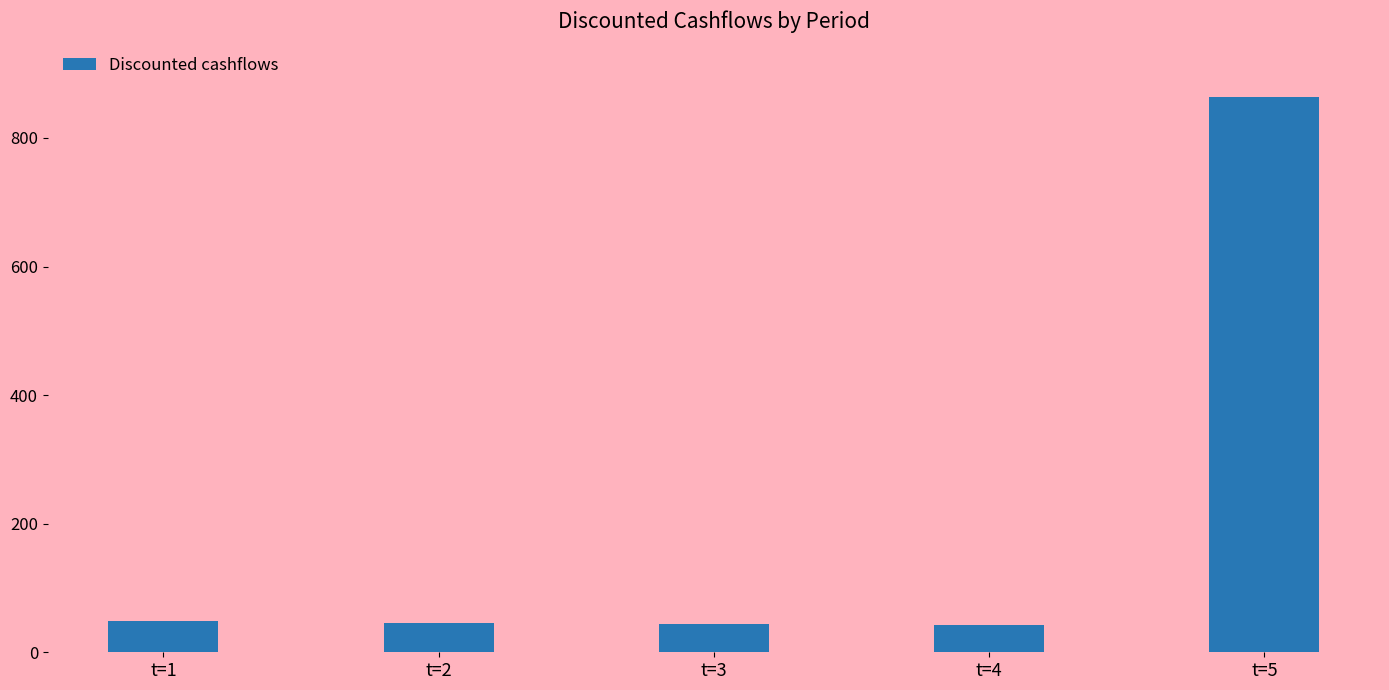

Does the chart contain stacked bars?

No